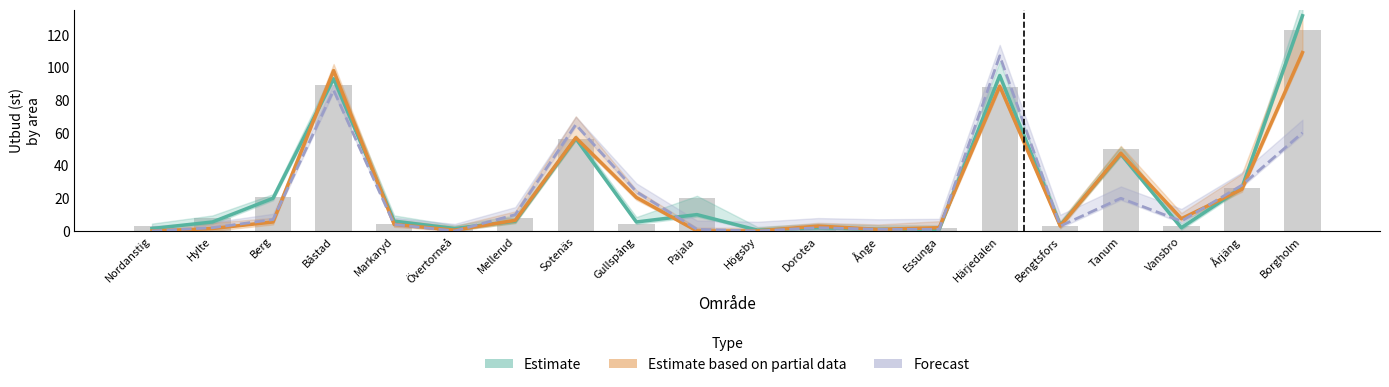

At which label does Estimate first exceed 6?

Berg